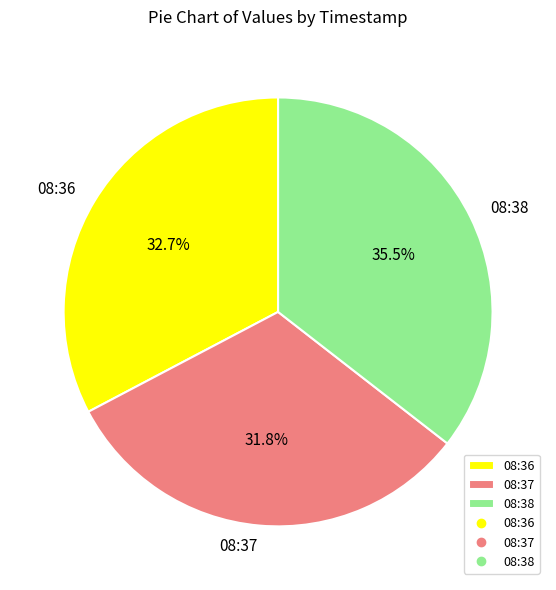

Between 08:36 and 08:38, which is larger?

08:38